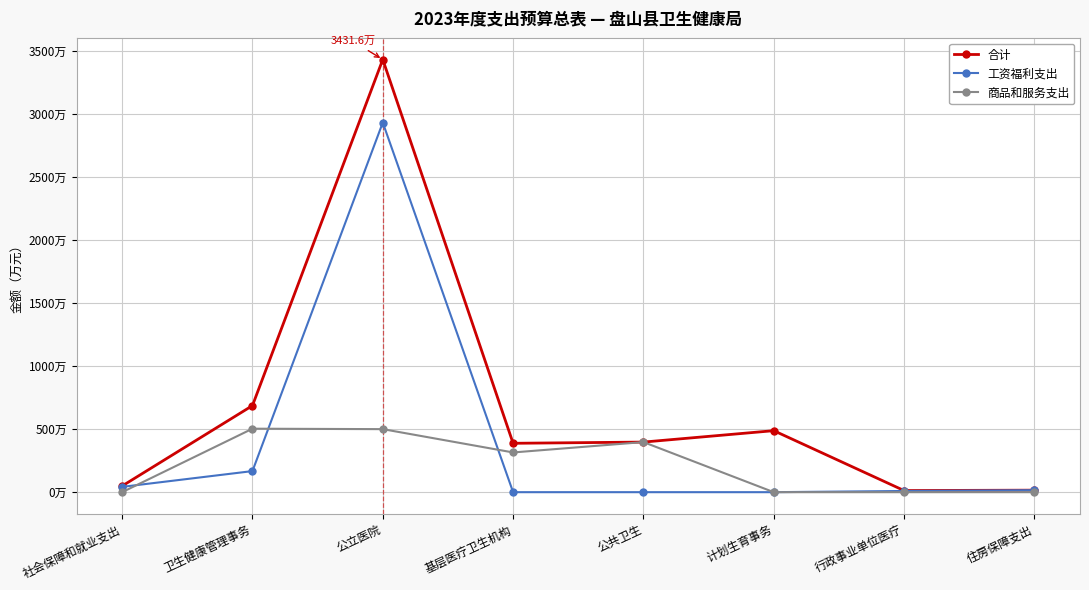

Does the chart have visible grid lines?

Yes